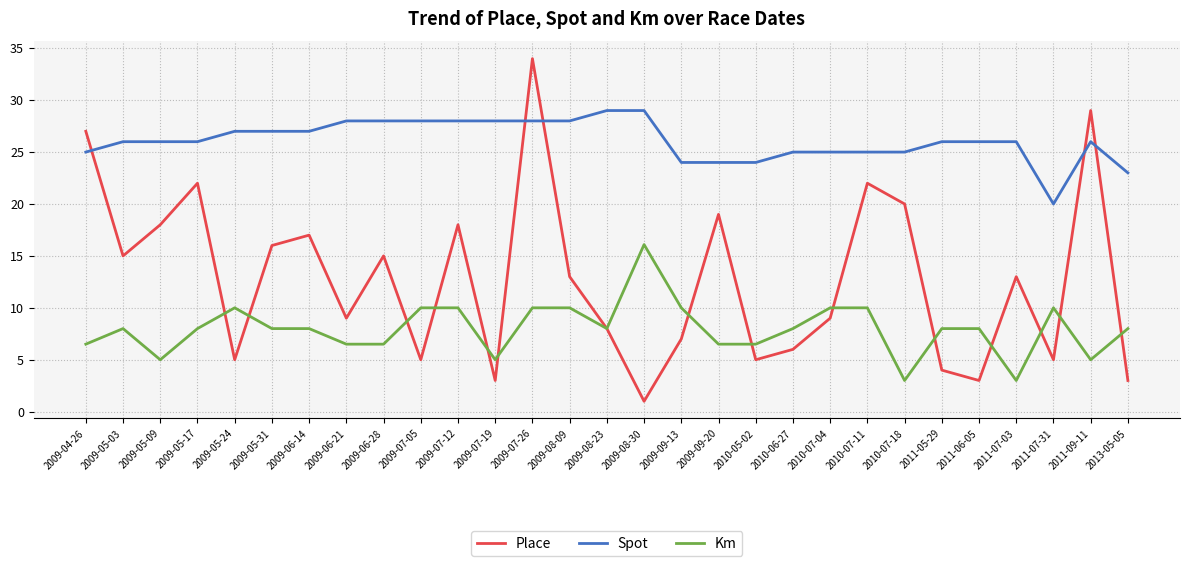

Which series has the largest total across all categories?

Spot